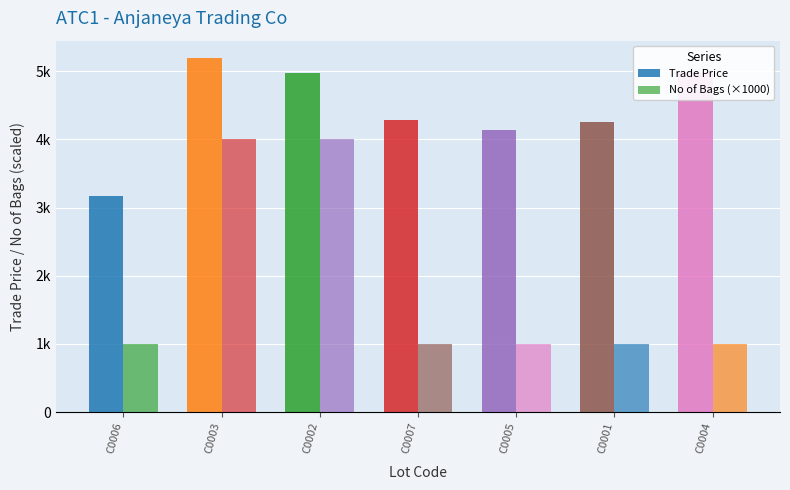

What is the total value across all series at C0006?

4169.6